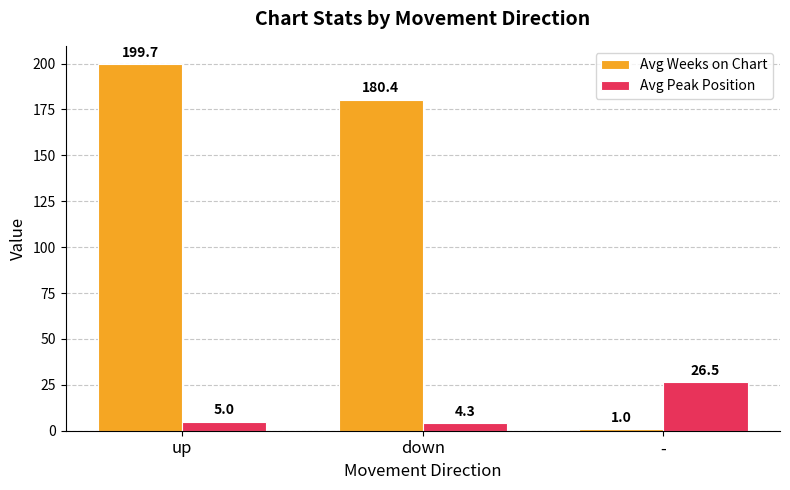

How many bars are there in total?

6